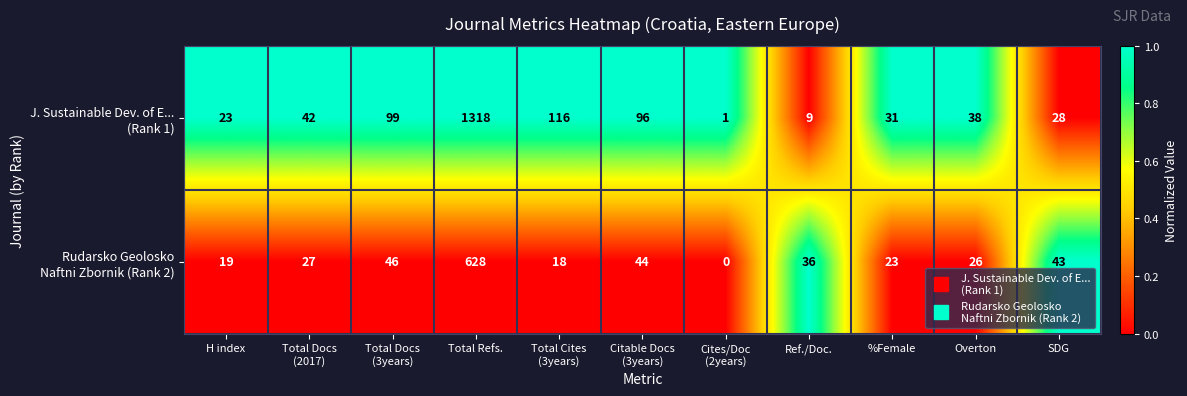

At which category is the sum across all series the highest?

Total Refs.